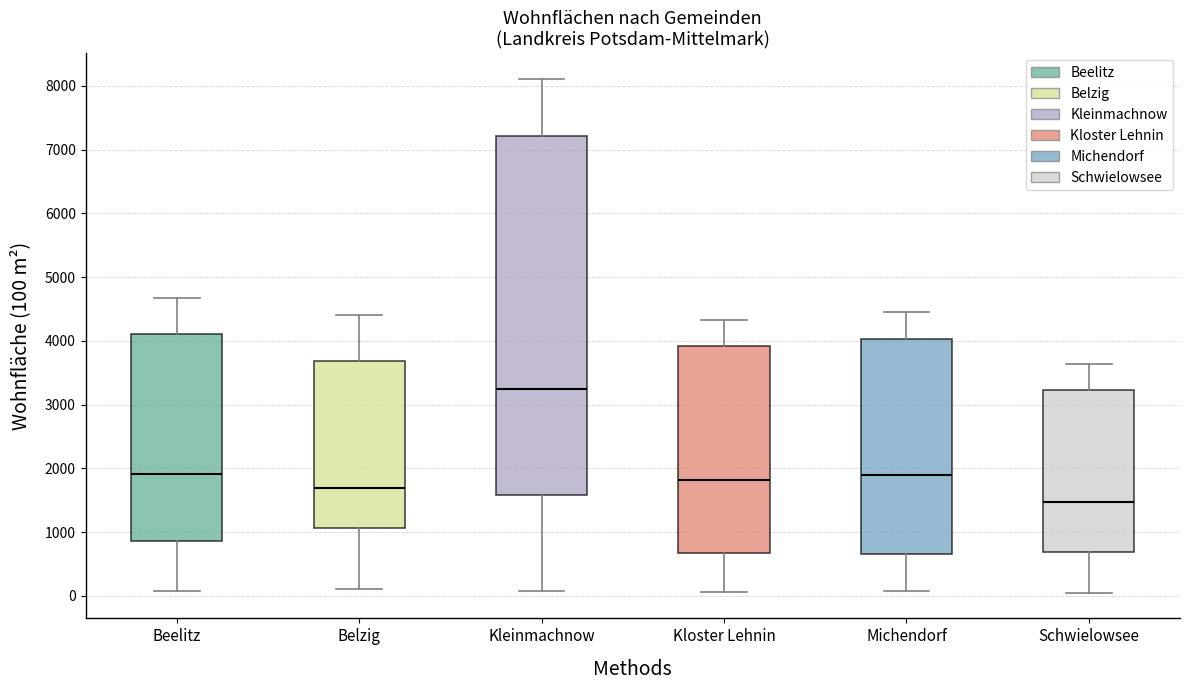

Reading left to right, read every box against the y-axis: the position of its median line, the range the box covers, and the ends of its whiskers. The values are not printed on the chart, so give them approximately, as read against the axis.

Beelitz: median 1900, box 900 to 4100, whiskers 100 to 4700
Belzig: median 1700, box 1100 to 3700, whiskers 100 to 4400
Kleinmachnow: median 3200, box 1600 to 7200, whiskers 100 to 8100
Kloster Lehnin: median 1800, box 700 to 3900, whiskers 100 to 4300
Michendorf: median 1900, box 700 to 4000, whiskers 100 to 4500
Schwielowsee: median 1500, box 700 to 3200, whiskers 0 to 3600